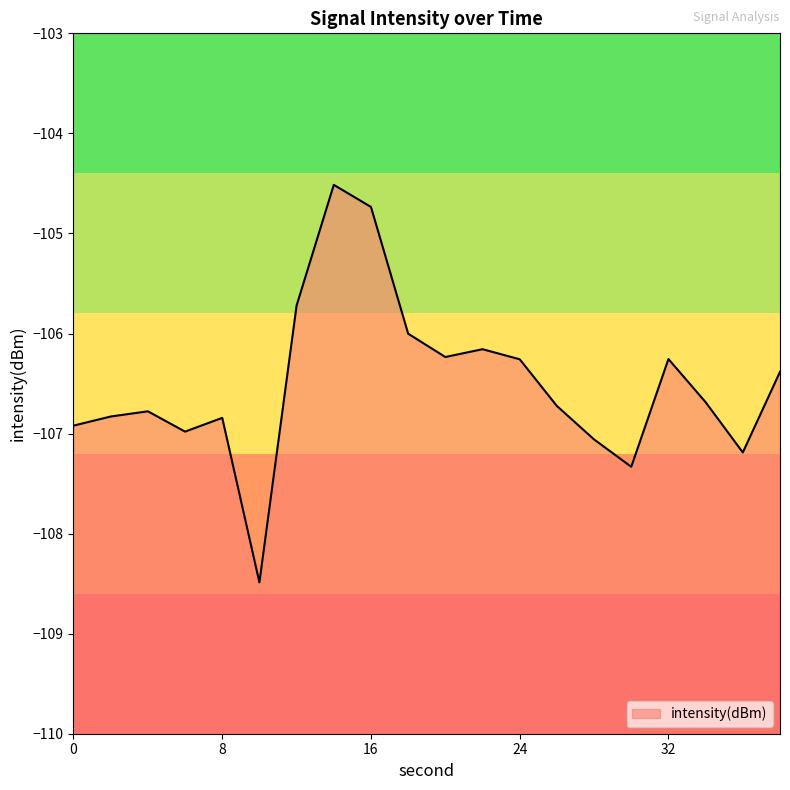

Rank the categories by value from highest to lowest.

14, 16, 12, 18, 22, 20, 32, 24, 38, 34, 26, 4, 2, 8, 0, 6, 28, 36, 30, 10